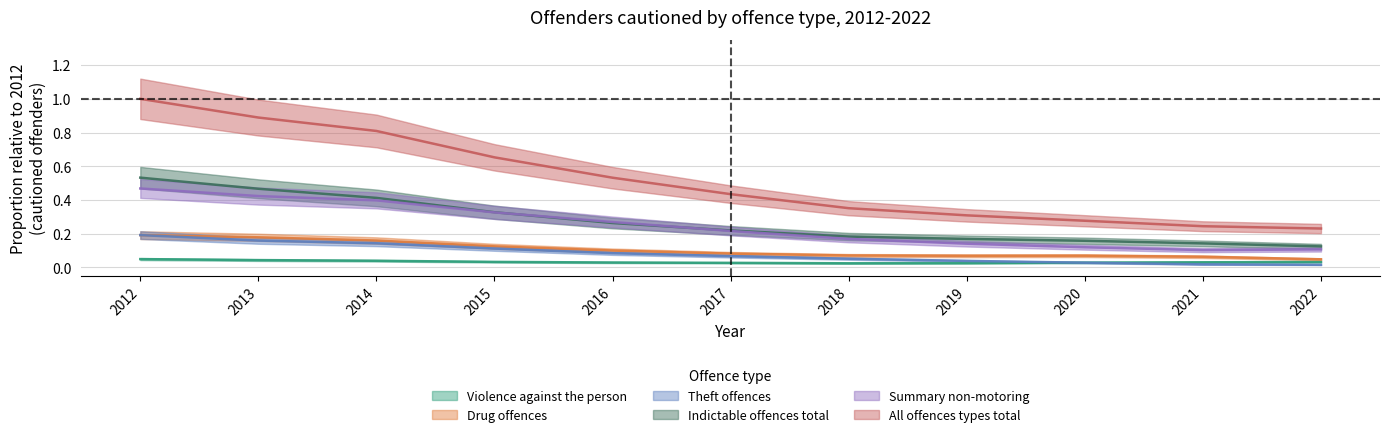

The value of Summary non-motoring at 2021 is 0.1. True or false?

True